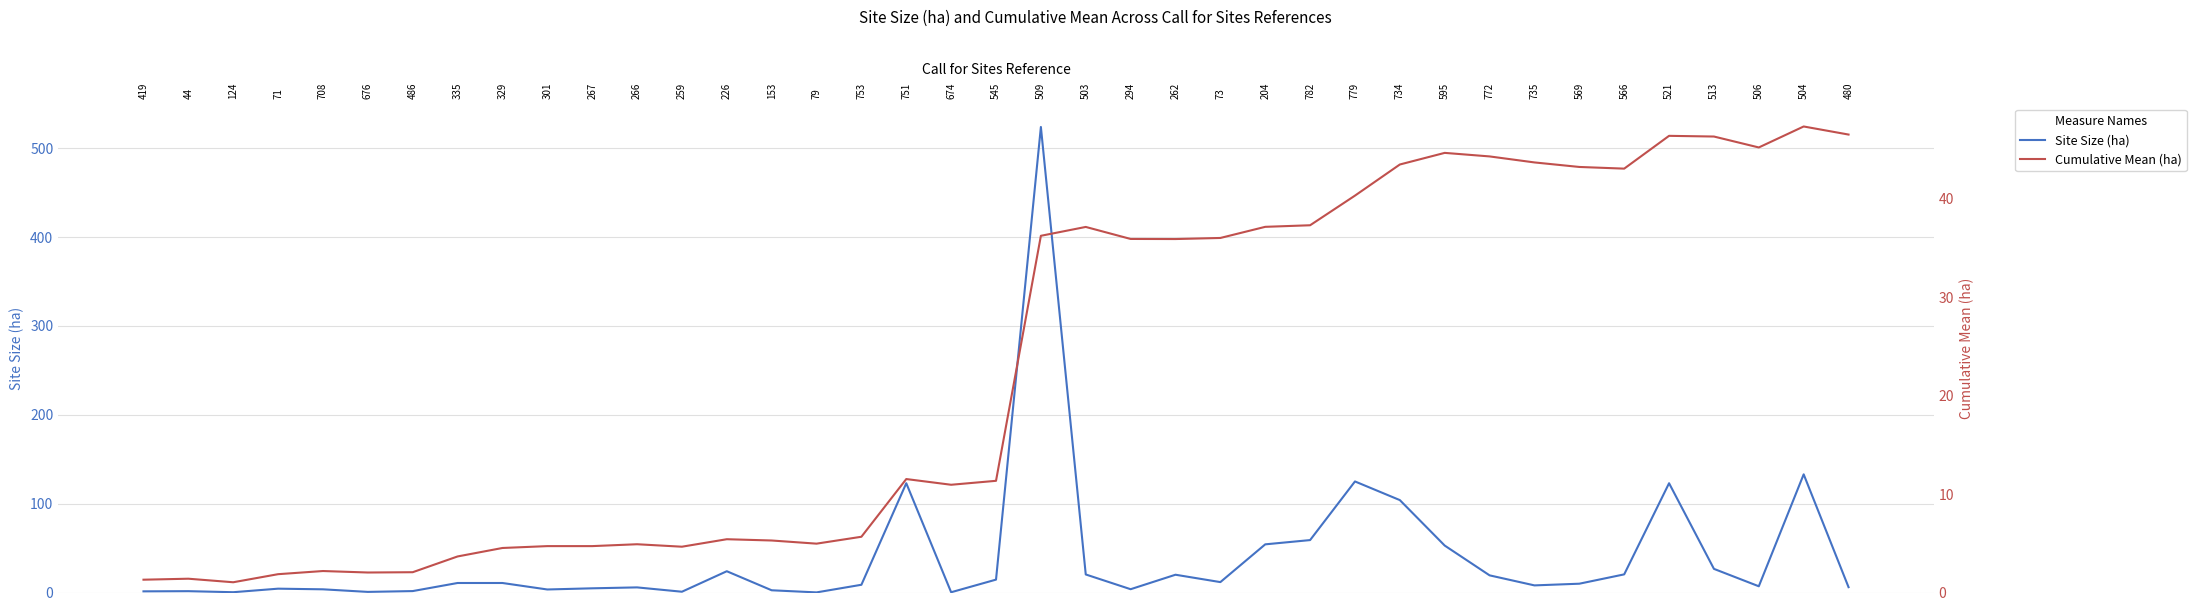

How many data points does each series have?

39